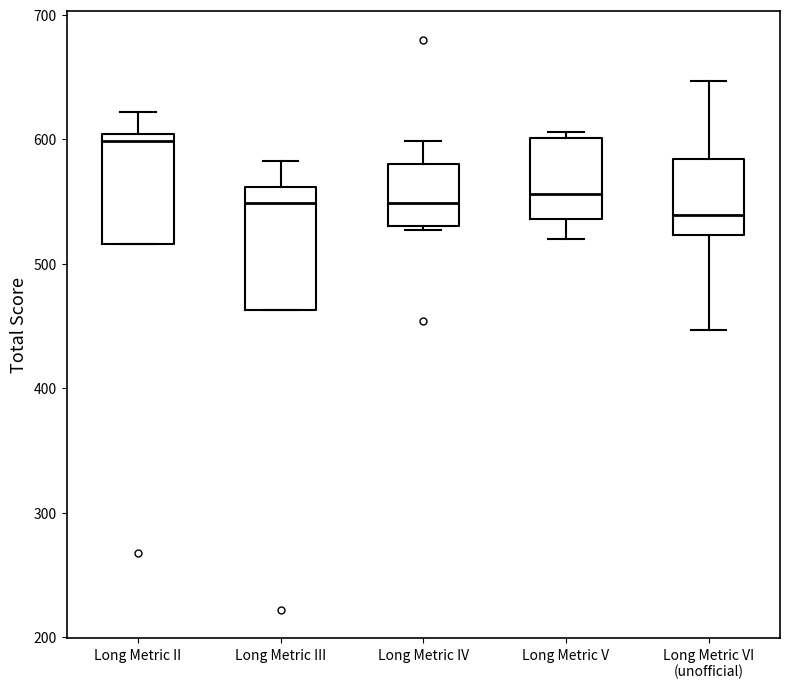

Reading left to right, transcribe this box plot: for each box, give where its median line is, the range the box spans, and where its two whiskers end, as read against the y-axis. The values are not printed on the chart, so give them approximately, as read against the axis.

Long Metric II: median 600 (just below the box's upper edge), box 520 to 600, whiskers 520 to 620
Long Metric III: median 550, box 460 to 560, whiskers 460 to 580
Long Metric IV: median 550, box 530 to 580, whiskers 530 (just below the box's lower edge) to 600
Long Metric V: median 560, box 540 to 600, whiskers 520 to 610
Long Metric VI (unofficial): median 540, box 520 to 580, whiskers 450 to 650